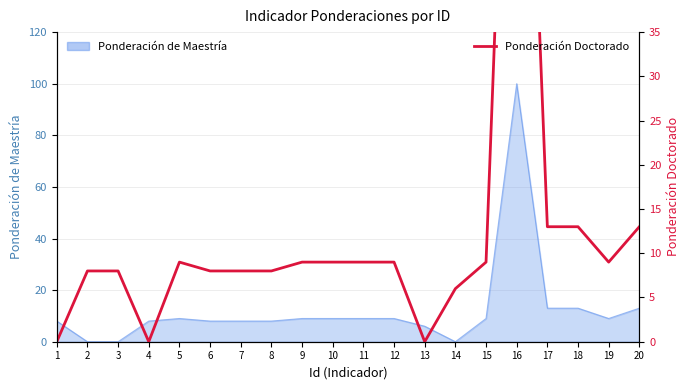

What is the maximum value shown in the chart?

100